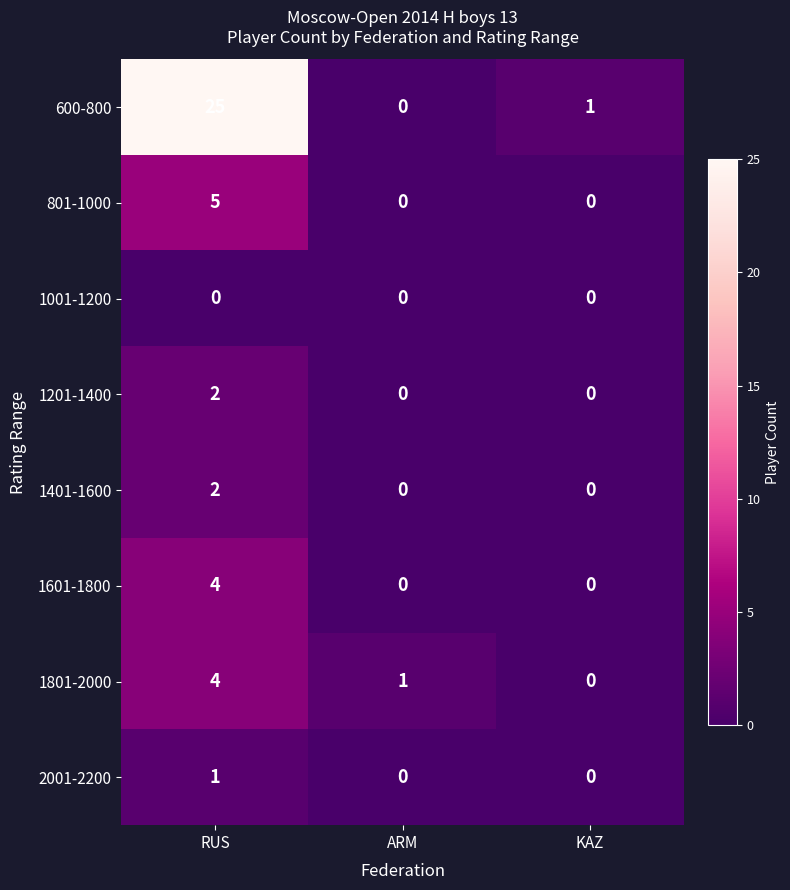

Where is 600-800 nearest to the value 12?

KAZ